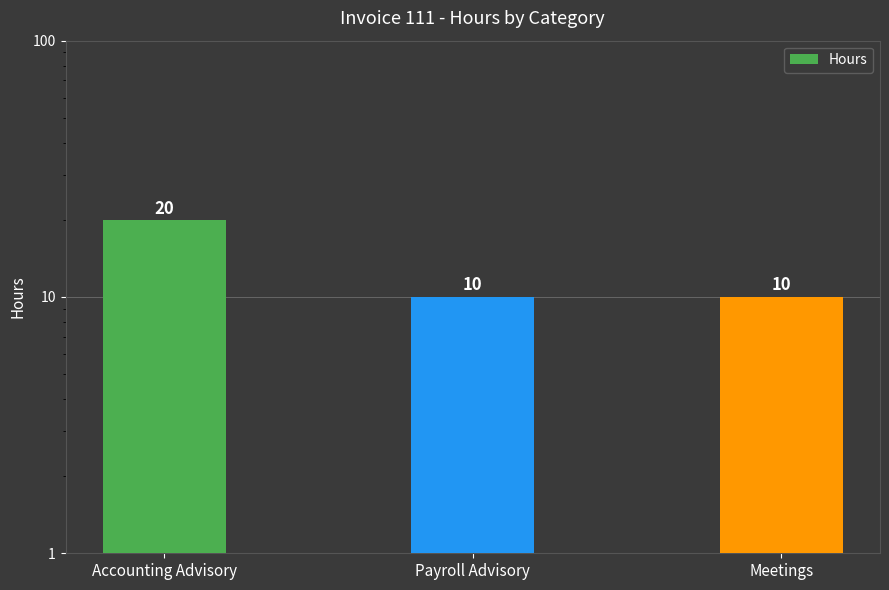

Rank the categories by value from lowest to highest.

Payroll Advisory, Meetings, Accounting Advisory